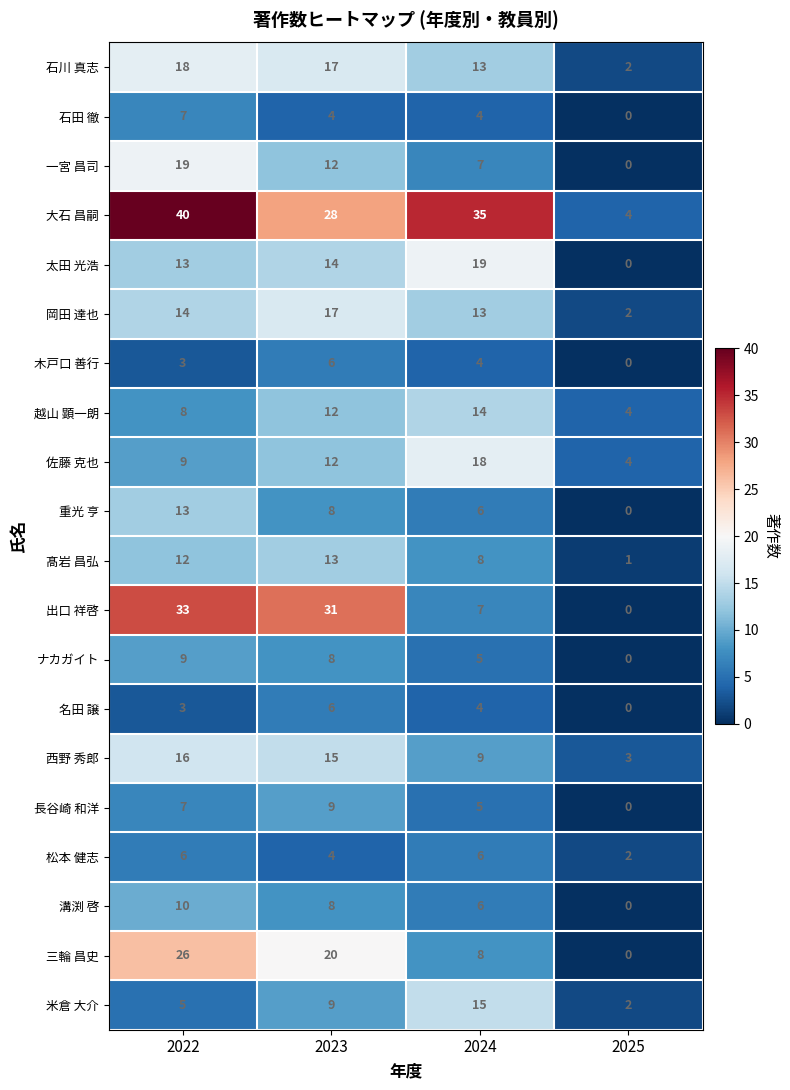

Where is 髙岩 昌弘 nearest to the value 7?

2024